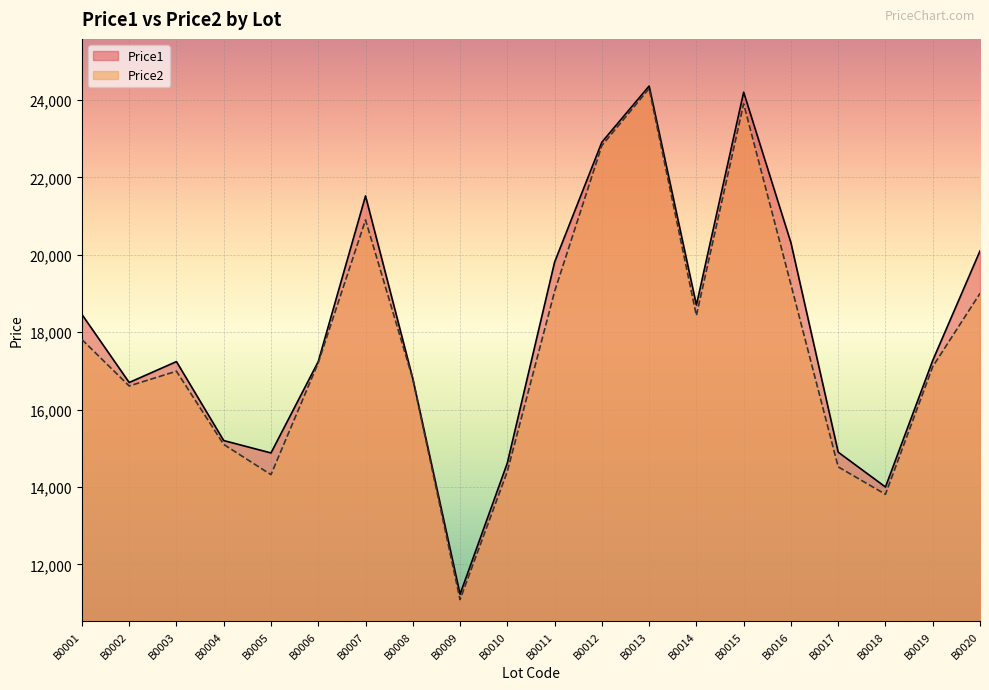

What is the value of the Price2 point at the 3rd from the left?

16991